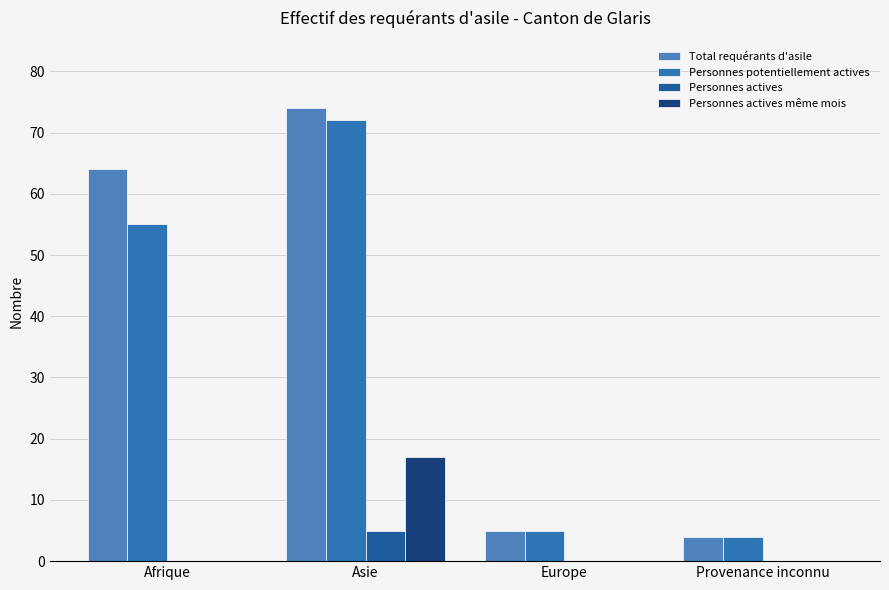

Reading left to right, list all the values displayed in this chart.

Total requérants d'asile: 64	74	5	4
Personnes potentiellement actives: 55	72	5	4
Personnes actives: 0	5	0	0
Personnes actives même mois: 0	17	0	0